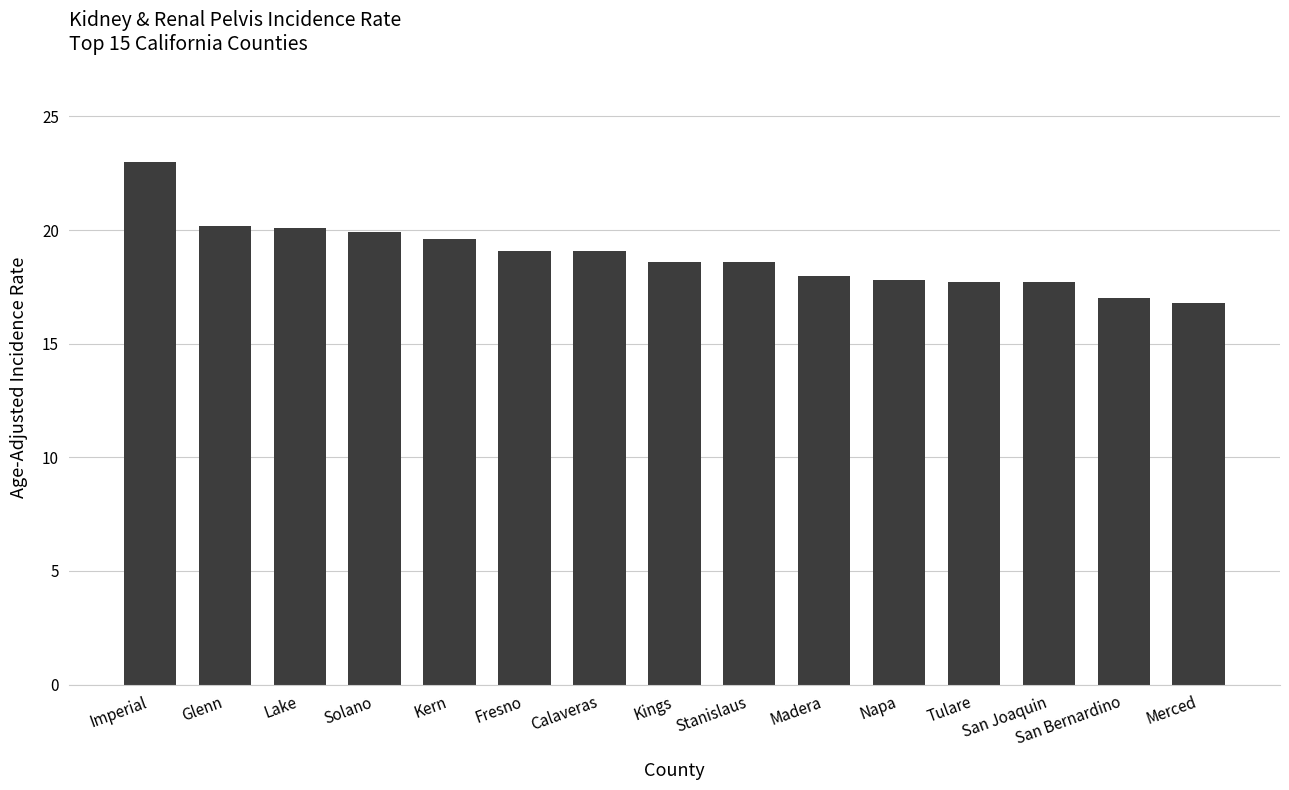

Which label corresponds to the largest value in the chart?

Imperial